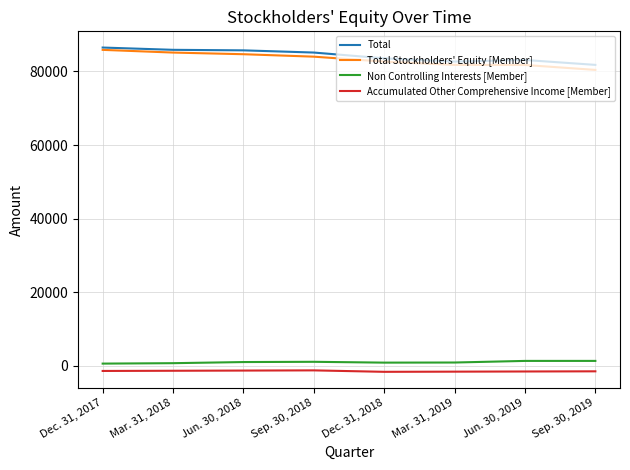

True or false: Non Controlling Interests [Member] and Total intersect in this chart.

False